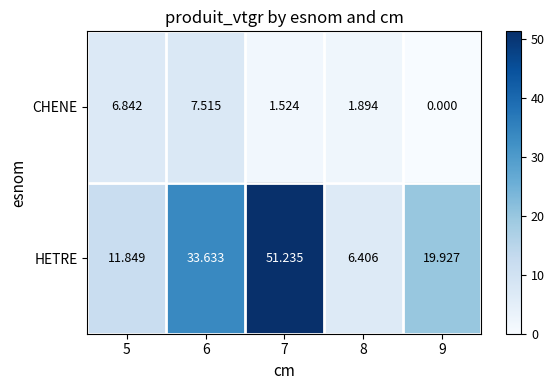

Which series has the largest total across all categories?

HETRE